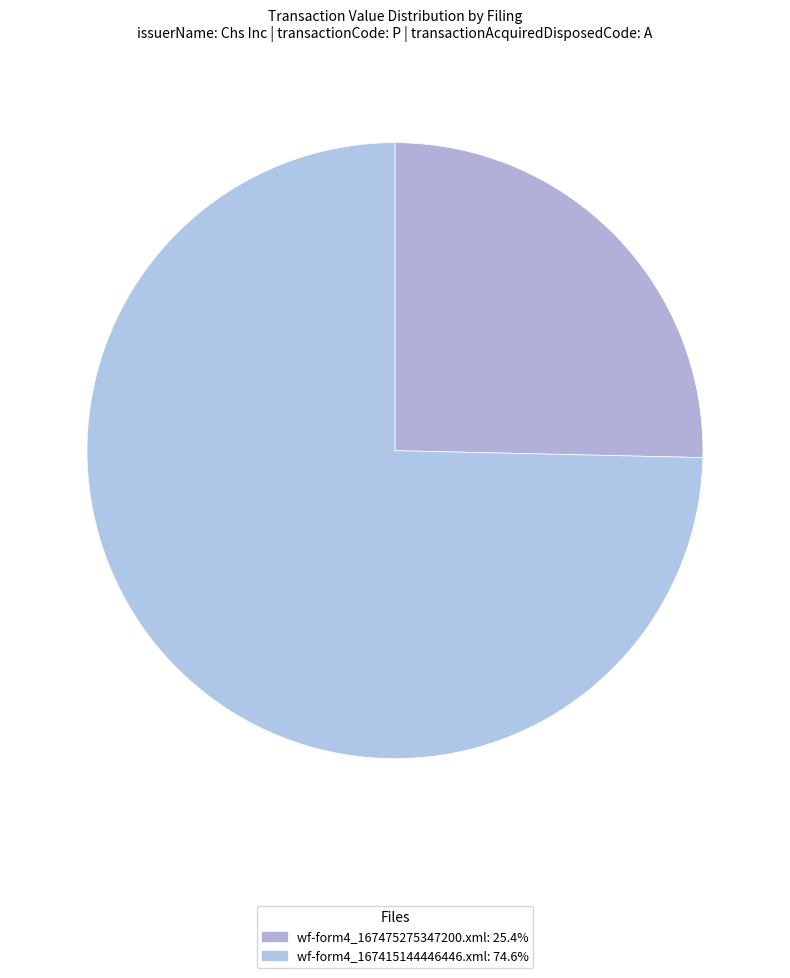

How many segments does this pie chart have?

2